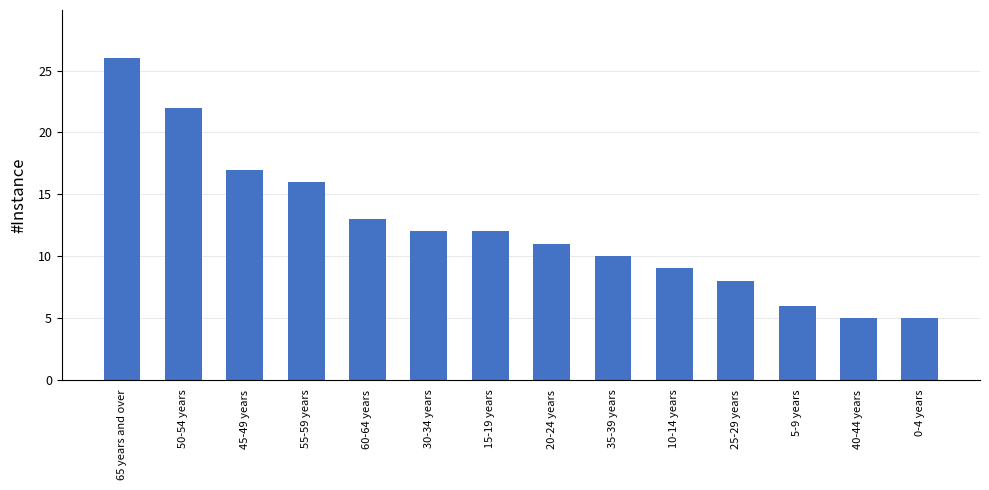

What is the value of the 14th bar from the left?

5